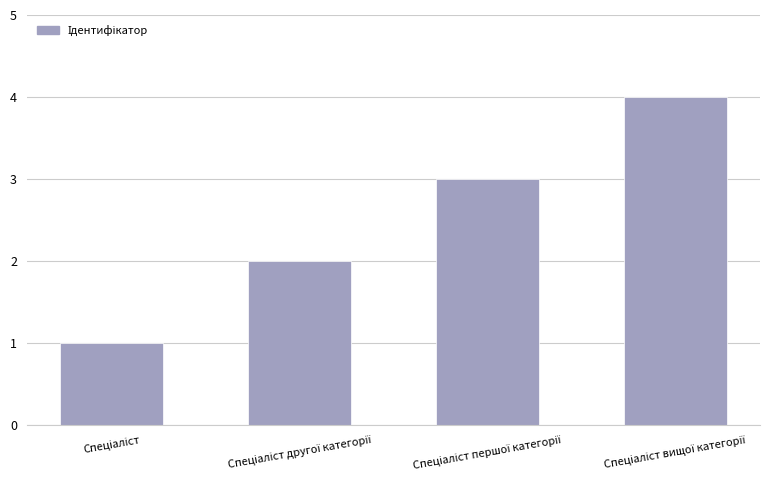

What is the difference between the maximum and minimum values?

3